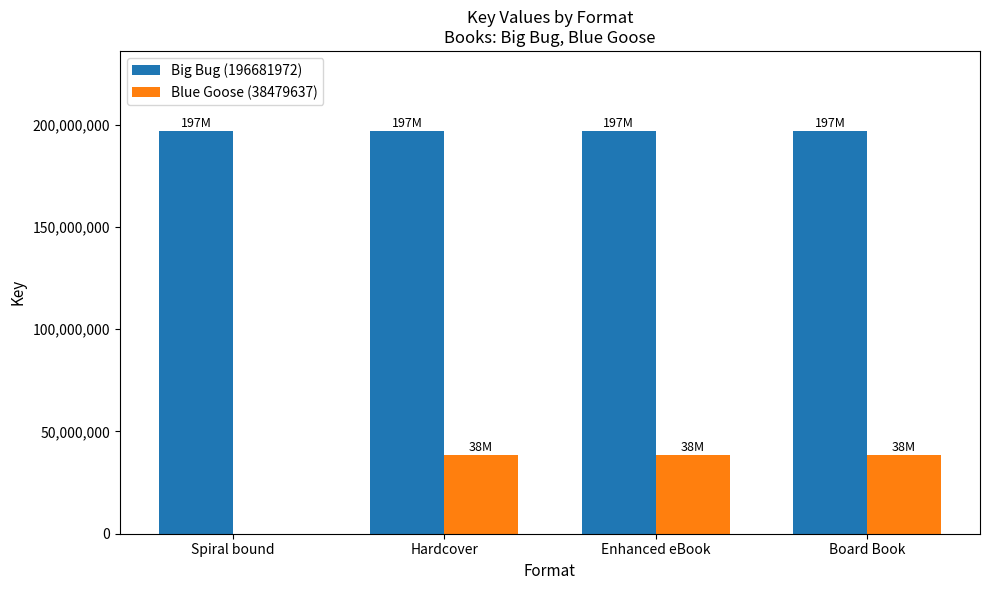

What is the maximum value shown in the chart?

196681972